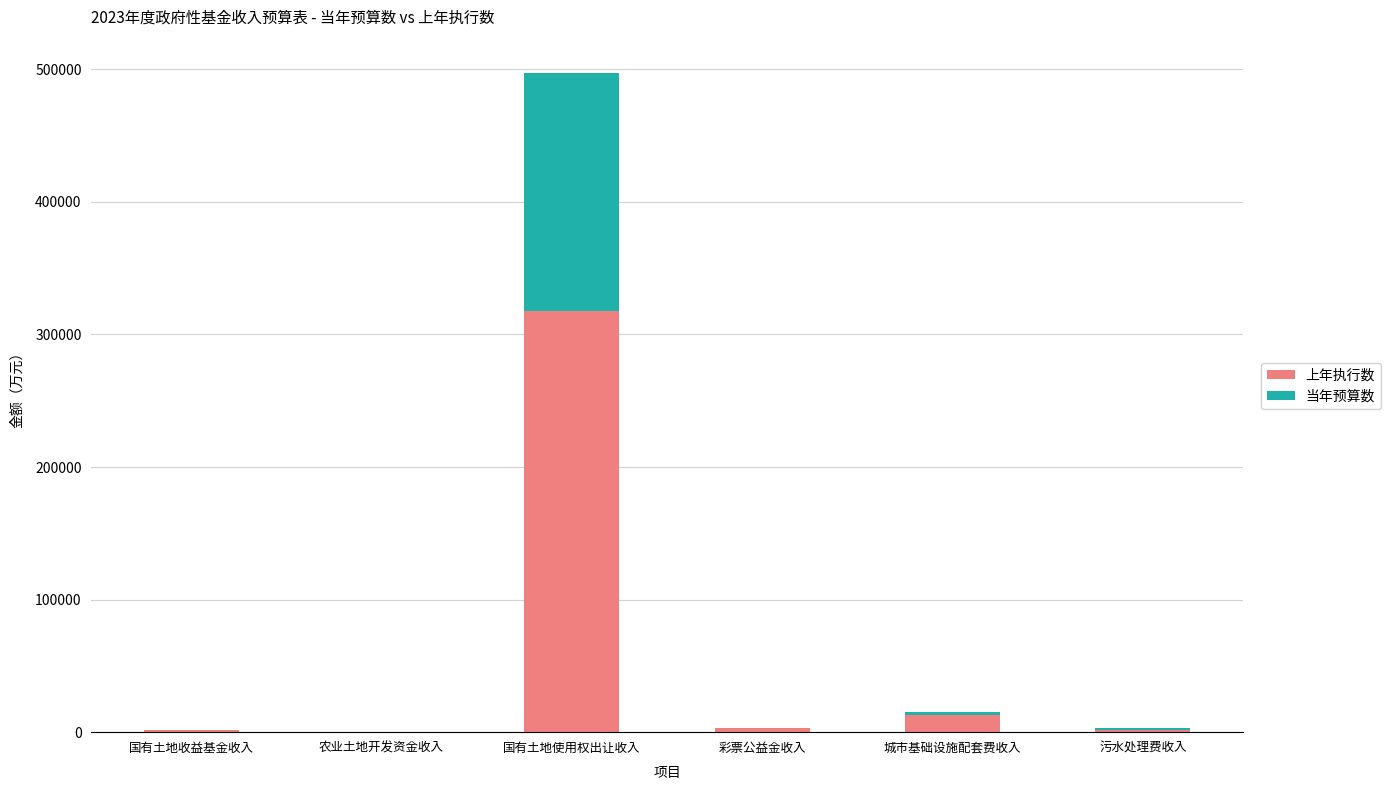

What is the total value across all series at 国有土地收益基金收入?

2000